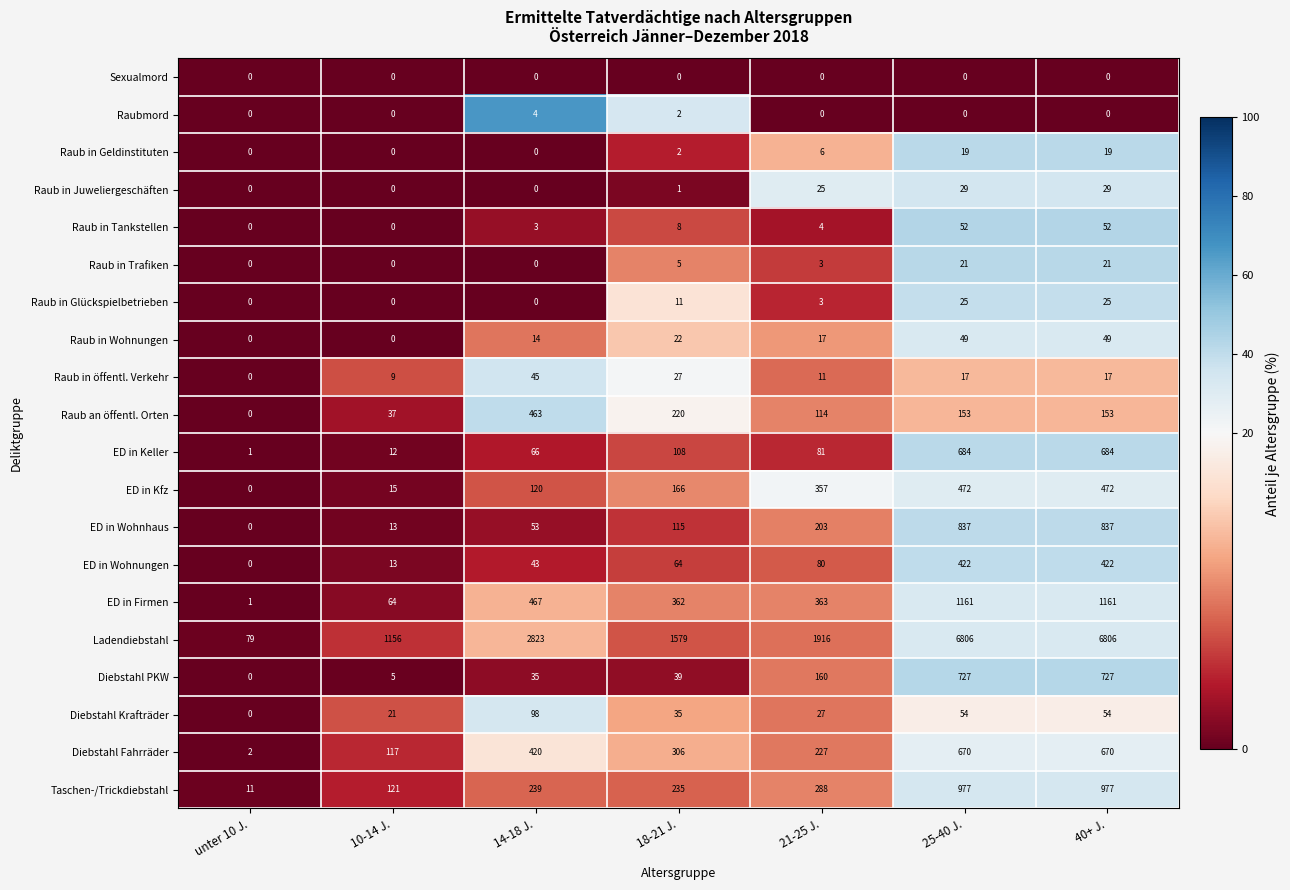

At which label does Raub in Glückspielbetrieben first exceed 3?

18-21 J.